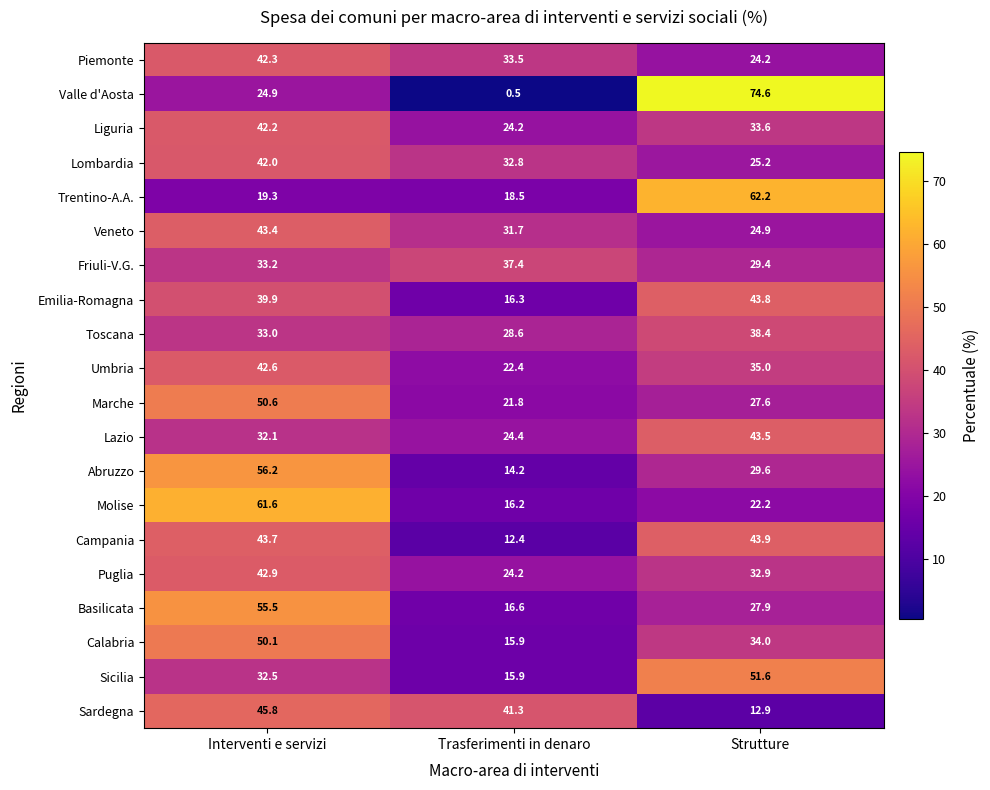

What is the total value across all series at Interventi e servizi?

833.8